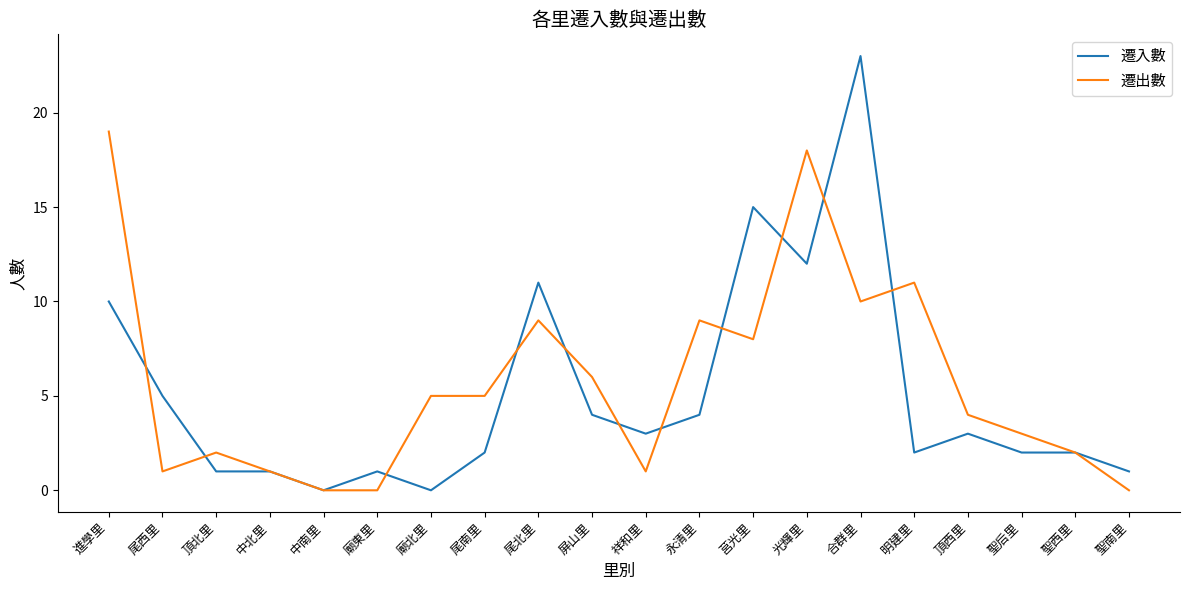

Rank the series by their maximum value, from highest to lowest.

遷入數, 遷出數